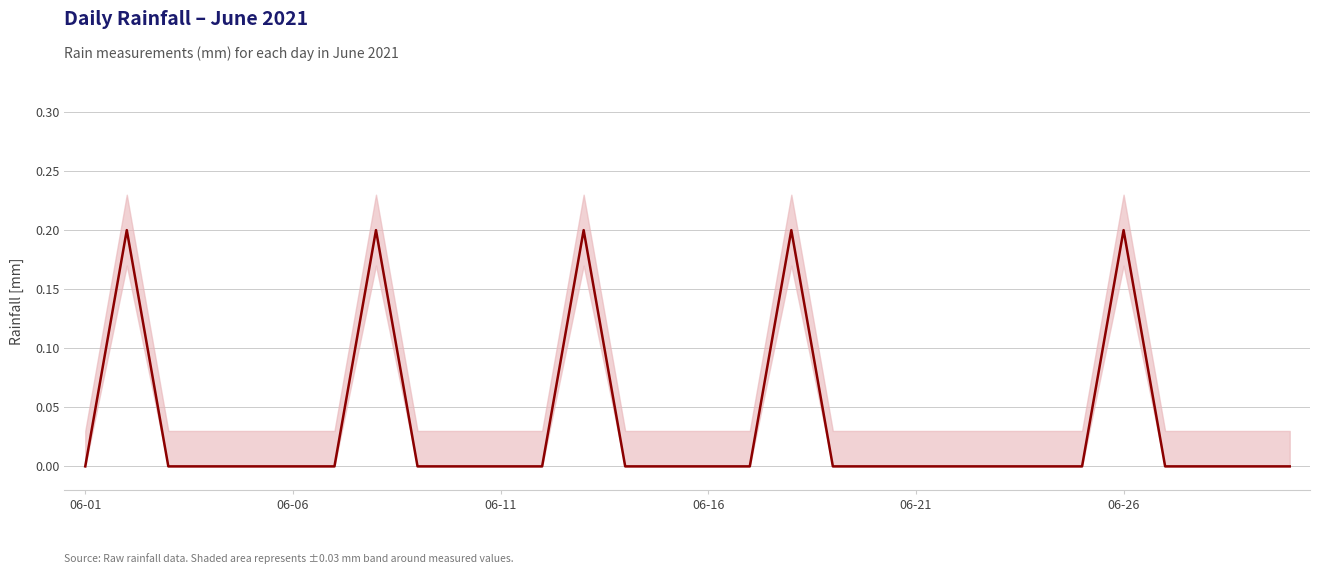

Is this an area chart (filled region under the line)?

No